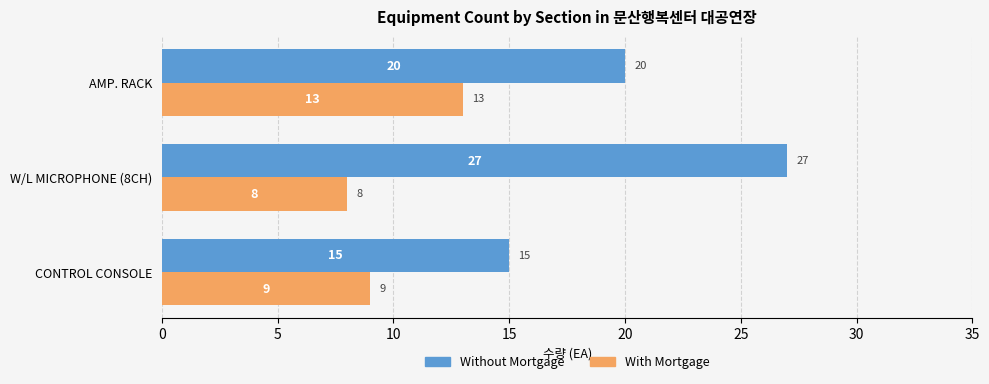

Which series has the largest total across all categories?

Without Mortgage